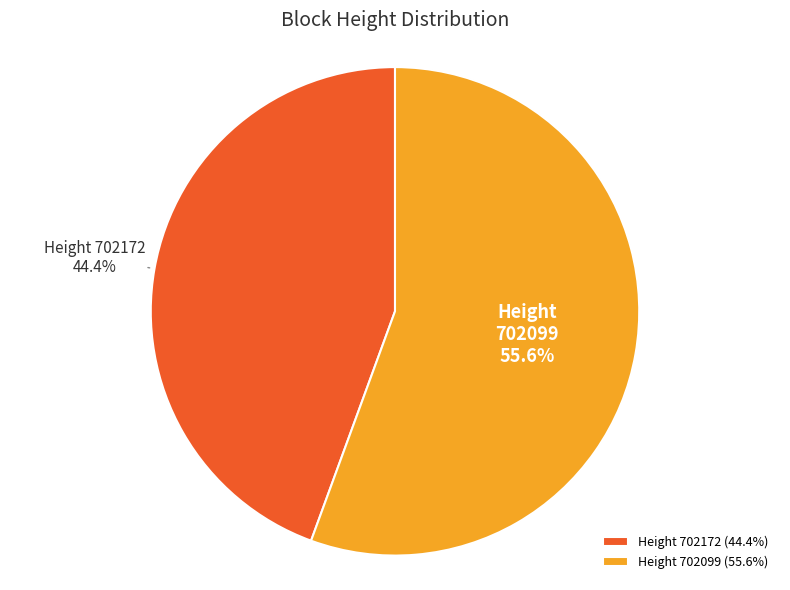

Count the number of slices in the pie.

2